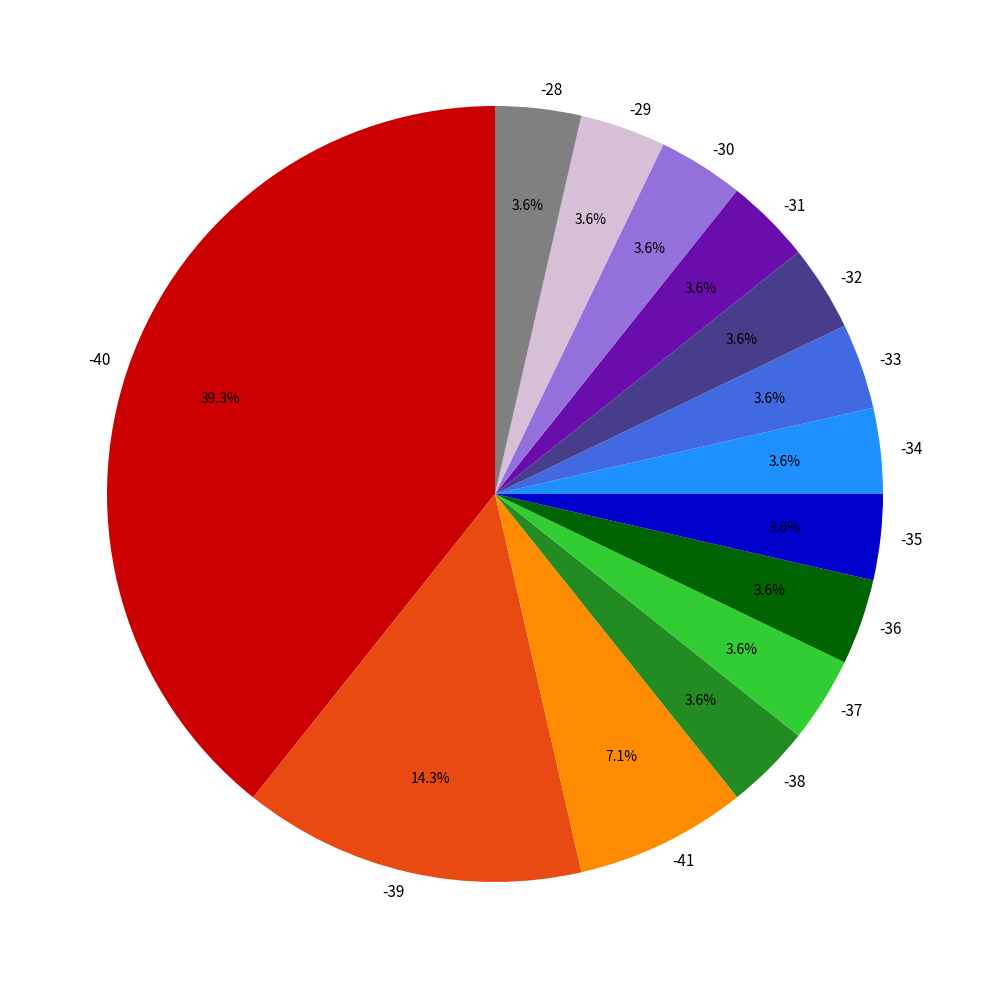

How many slices are in this pie chart?

14